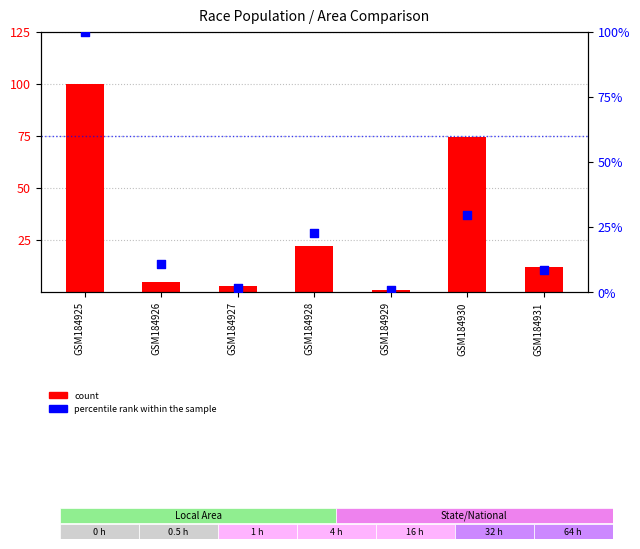

Which series contains the lowest Y value?

percentile rank within the sample